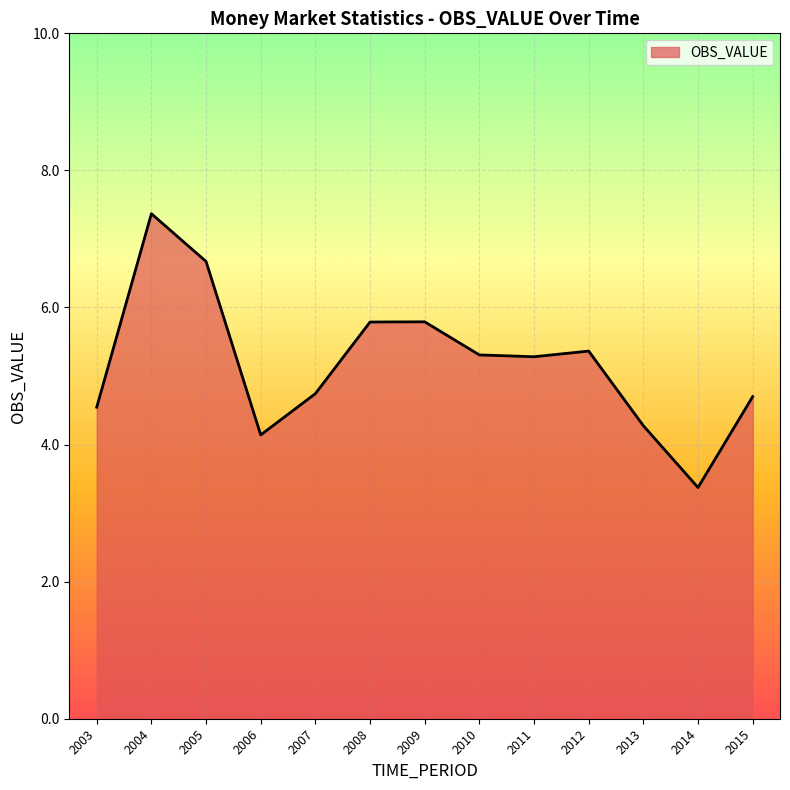

At which category does the data reach its first local valley?

2006